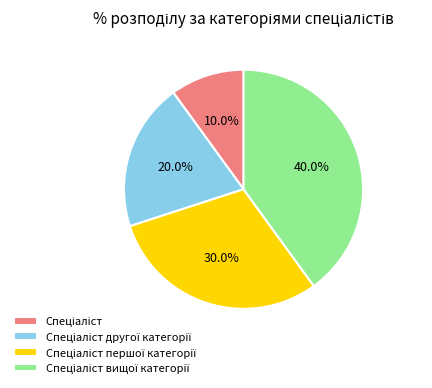

Is there any slice that represents more than half of the pie?

No